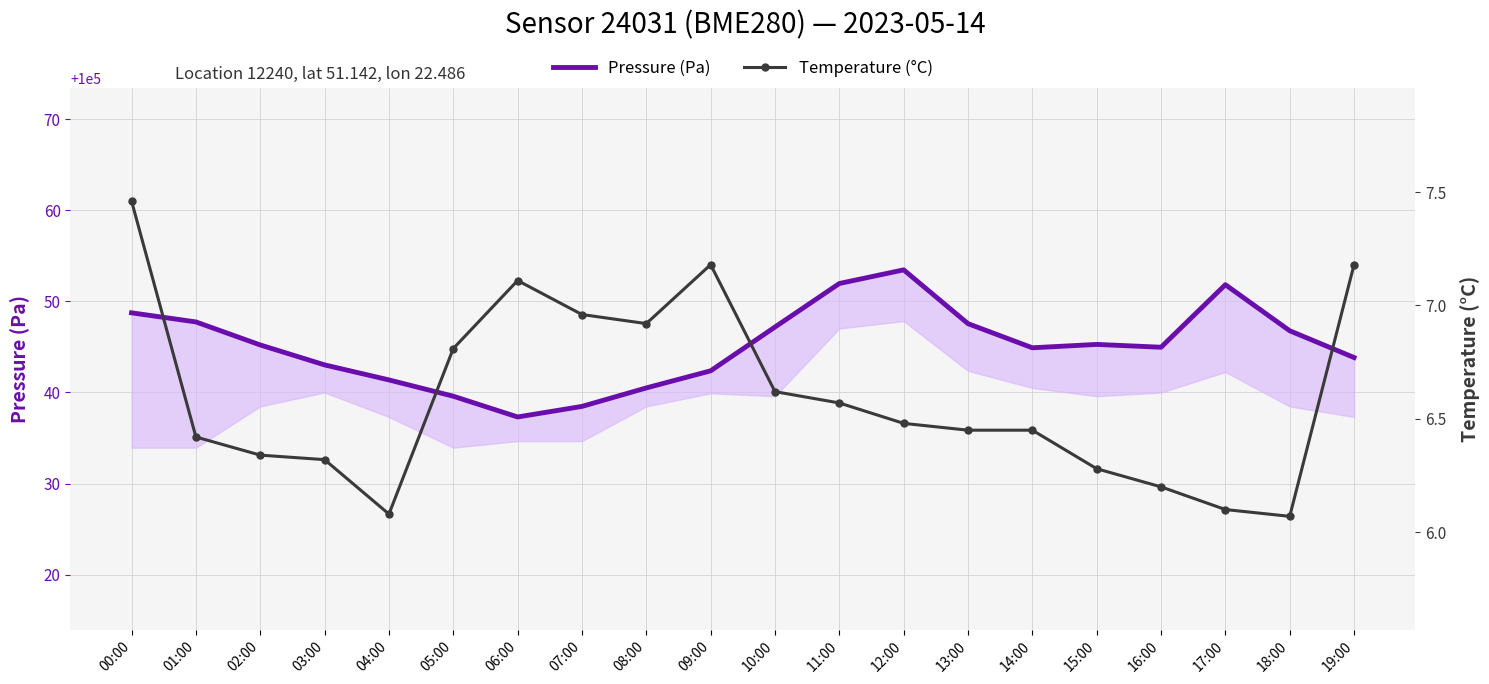

Reading left to right, list all the values displayed in this chart.

Pressure (Pa): 00:00=100048.8	01:00=100047.8	02:00=100045.2	03:00=100043.0	04:00=100041.4	05:00=100039.6	06:00=100037.3	07:00=100038.5	08:00=100040.5	09:00=100042.4	10:00=100047.2	11:00=100052.0	12:00=100053.5	13:00=100047.6	14:00=100044.9	15:00=100045.3	16:00=100045.0	17:00=100051.8	18:00=100046.8	19:00=100043.8
Temperature (°C): 00:00=7.5	01:00=6.4	02:00=6.3	03:00=6.3	04:00=6.1	05:00=6.8	06:00=7.1	07:00=7.0	08:00=6.9	09:00=7.2	10:00=6.6	11:00=6.6	12:00=6.5	13:00=6.5	14:00=6.5	15:00=6.3	16:00=6.2	17:00=6.1	18:00=6.1	19:00=7.2